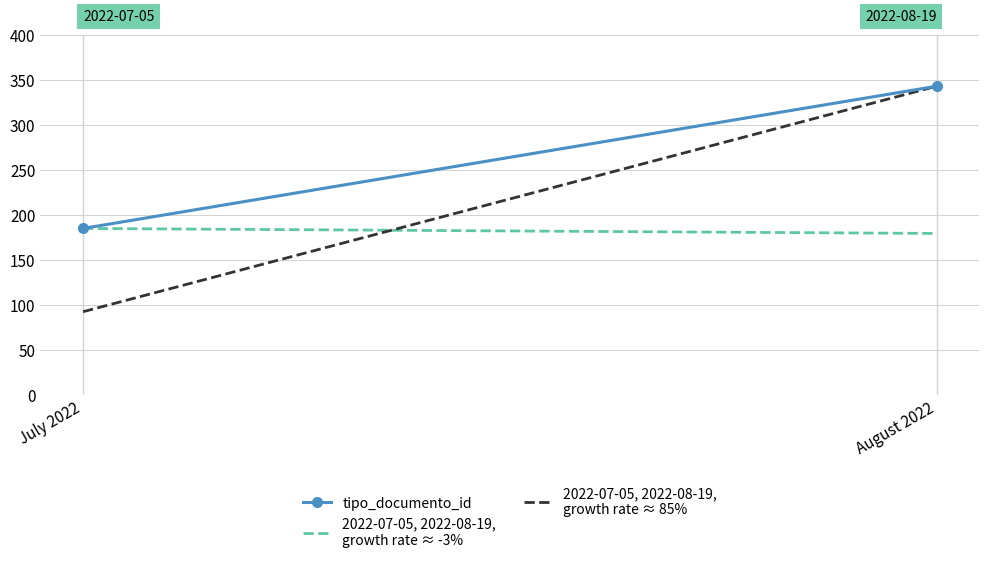

Is it true that tipo_documento_id equals 343.0 at August 2022?

True